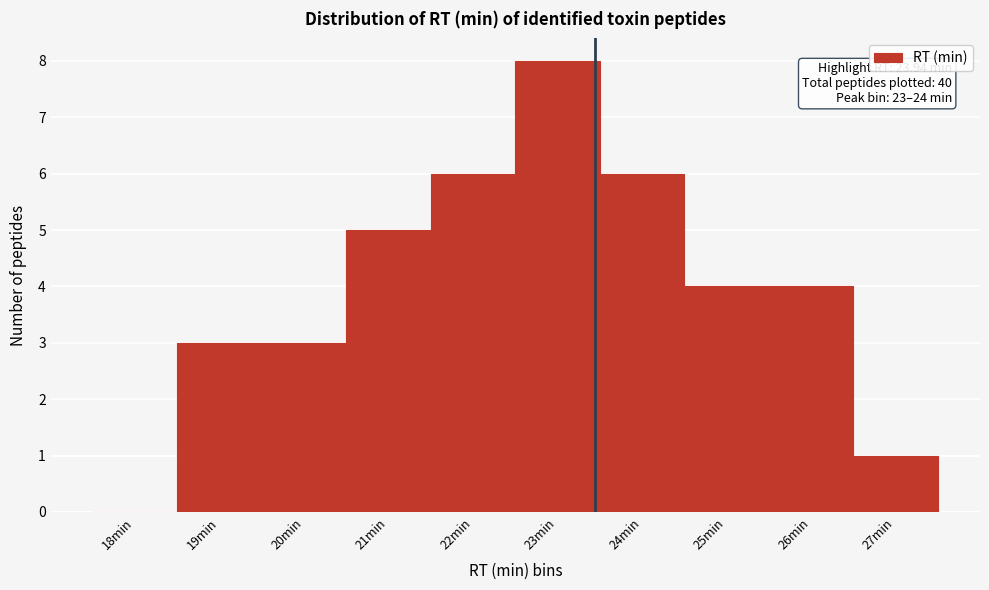

Reading left to right, what are all the values shown in this chart?

18min=0	19min=3	20min=3	21min=5	22min=6	23min=8	24min=6	25min=4	26min=4	27min=1